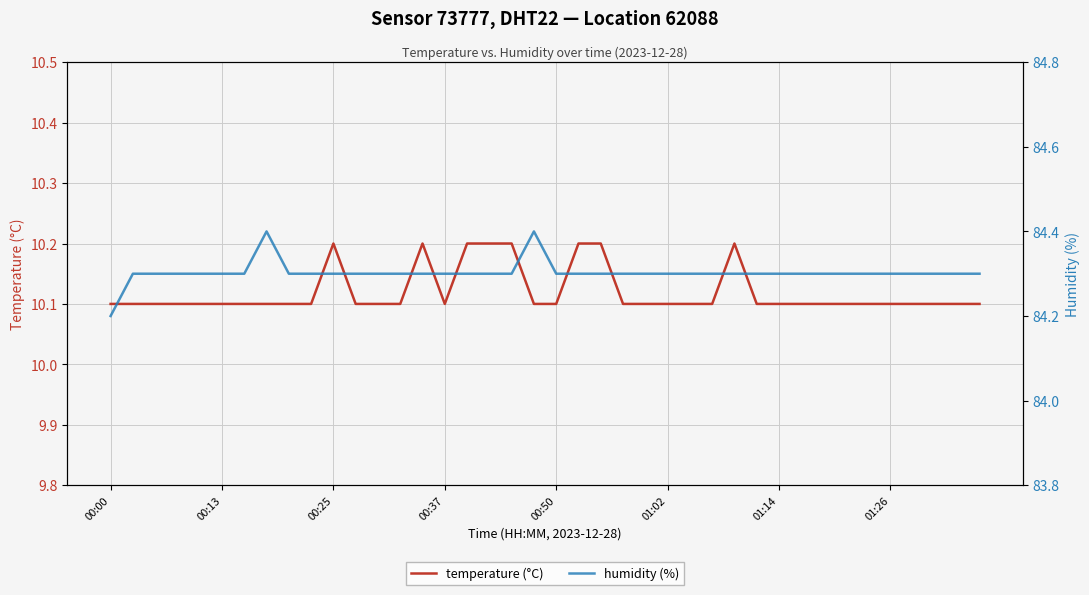

What is the difference between the highest and lowest values at 26?

74.2